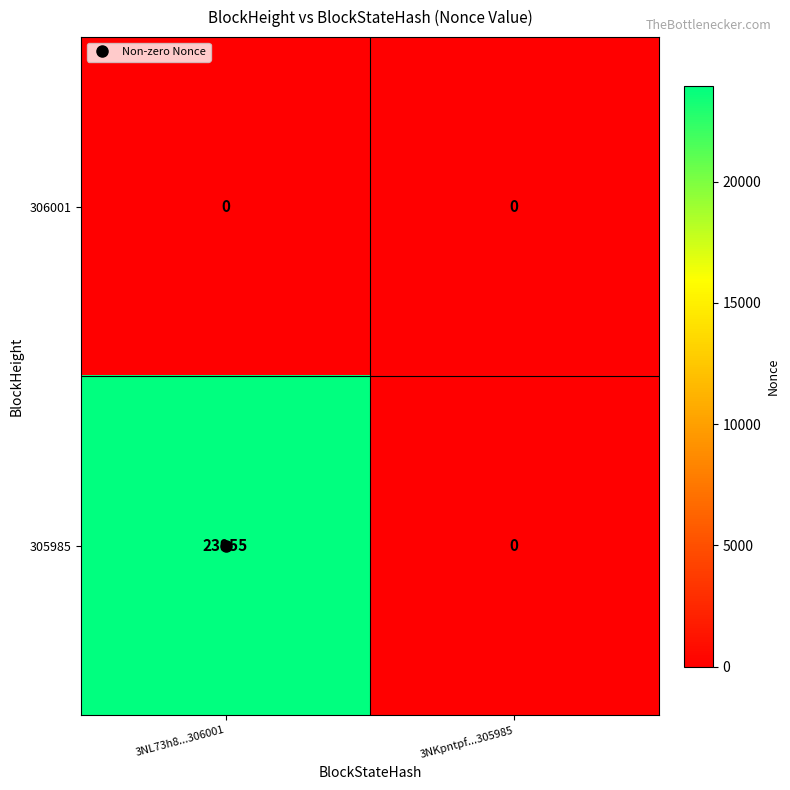

Is it true that 305985 equals 16171 at 3NL73h8...306001?

False